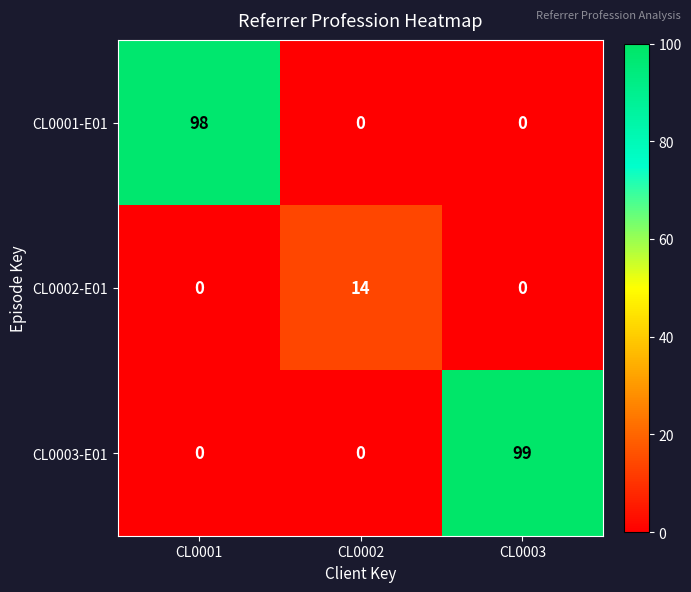

True or false: CL0001-E01 has a value of 0 at CL0002.

True